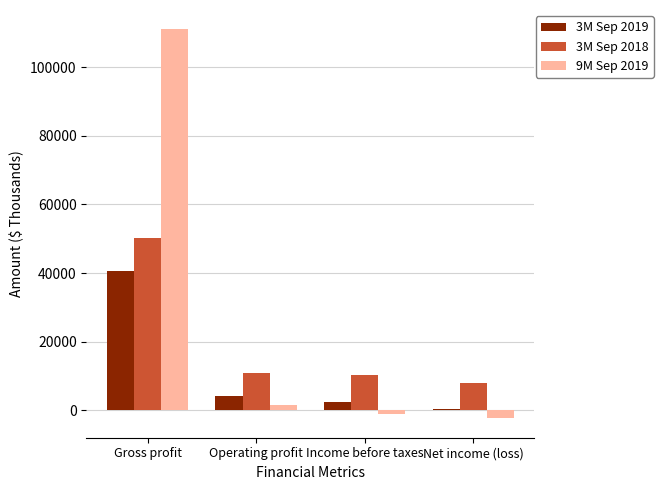

What position from the right is Income before taxes?

2